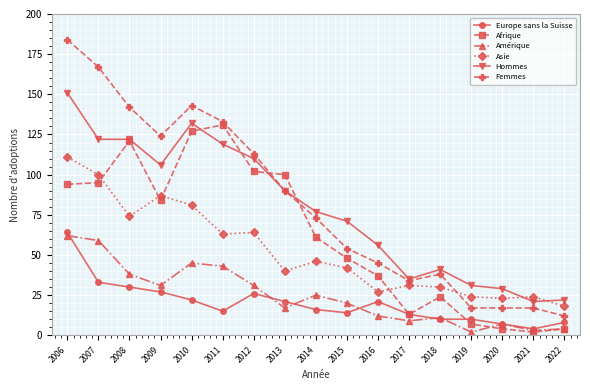

Which series has the largest range (max minus min)?

Femmes